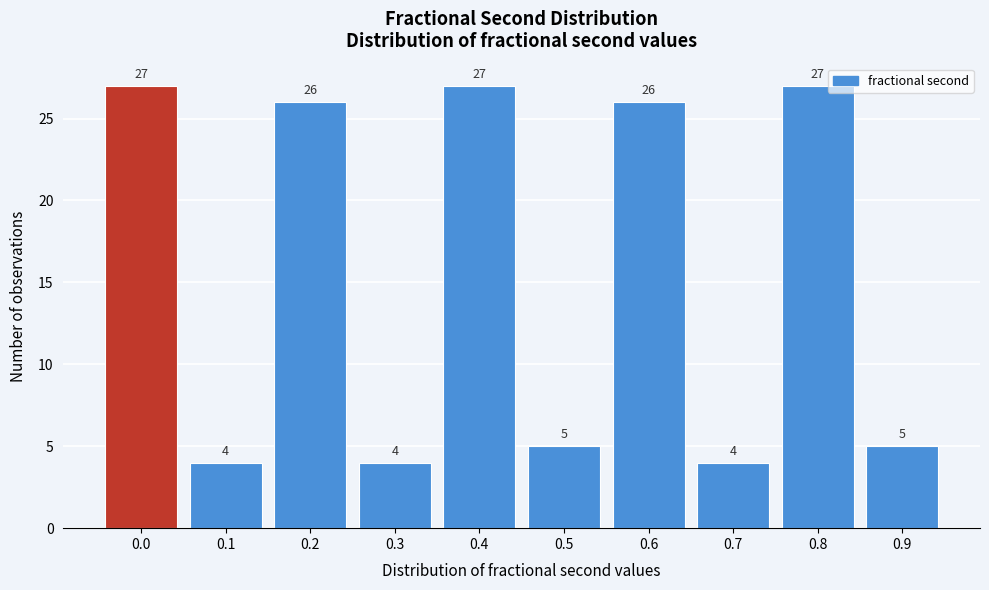

Reading left to right, extract all data points from this chart.

27	4	26	4	27	5	26	4	27	5